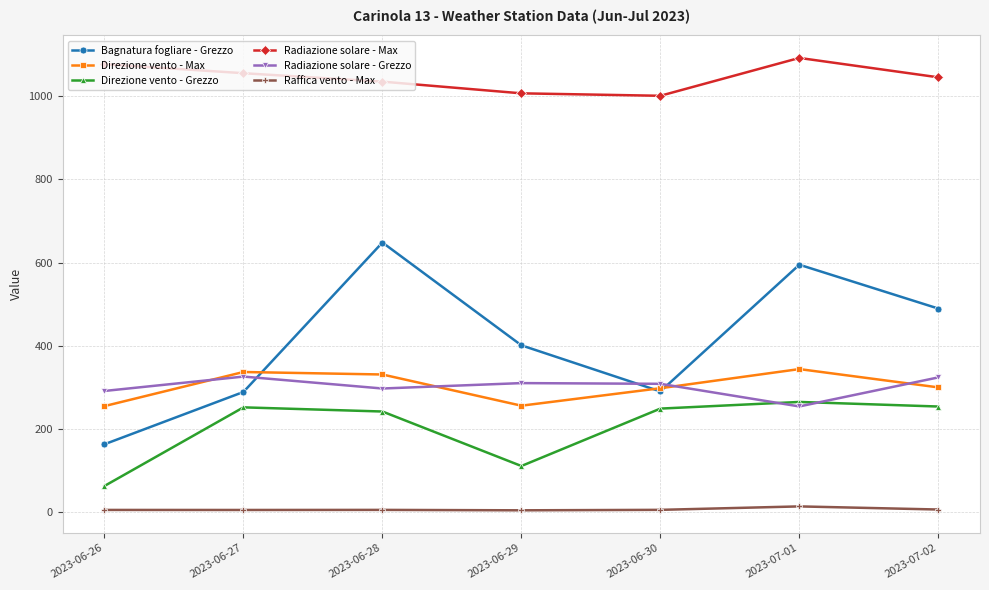

How many data points in Raffica vento - Max are less than 5?

1